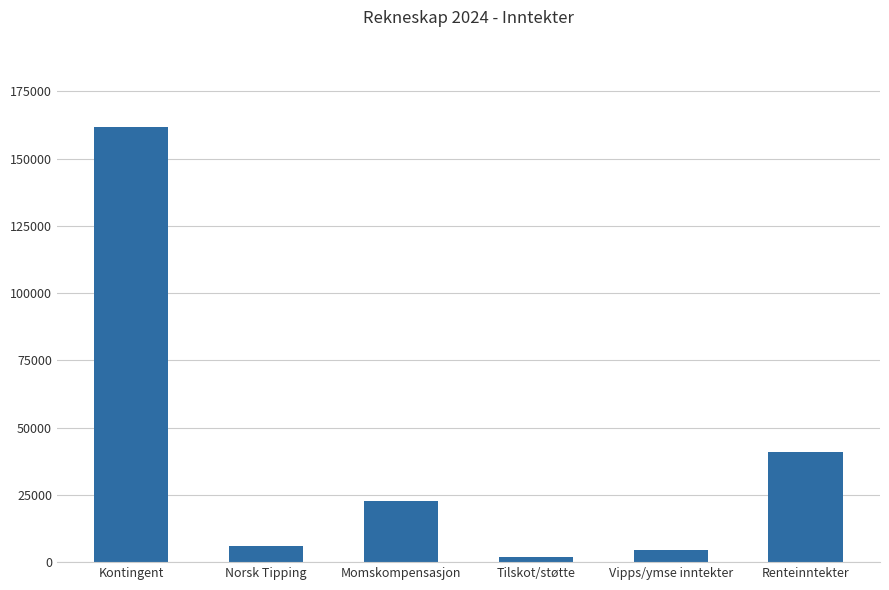

Which label corresponds to the smallest value in the chart?

Tilskot/støtte